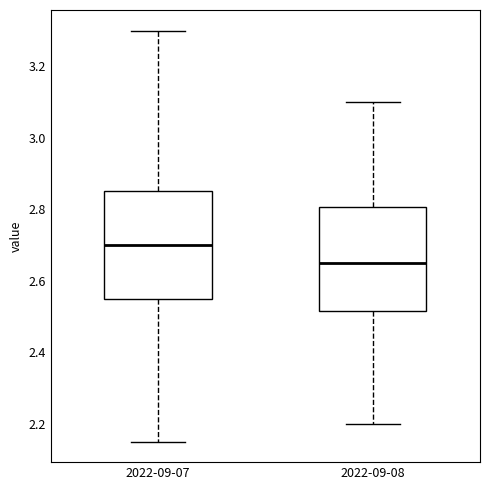

Where is the upper edge of the box for 2022-09-07 on the y-axis? The values are not printed on the chart, so give them approximately, as read against the axis.

2.86